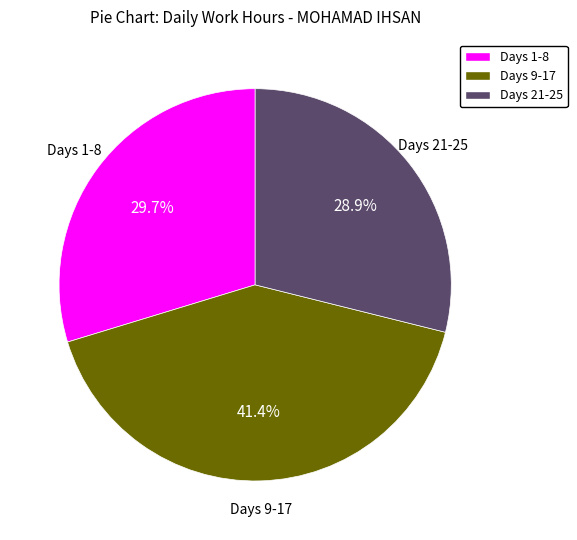

Does Days 1-8 account for over 50% of the chart?

No